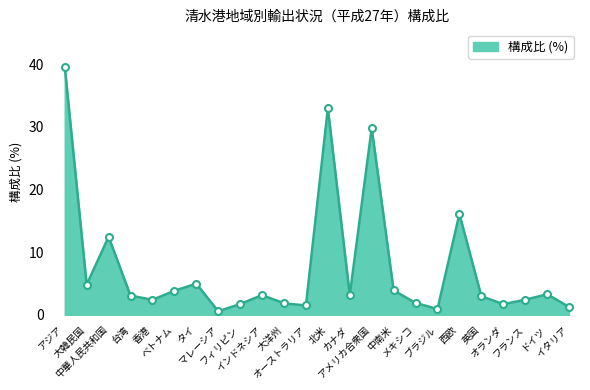

Read the value at 大韓民国.

4.8